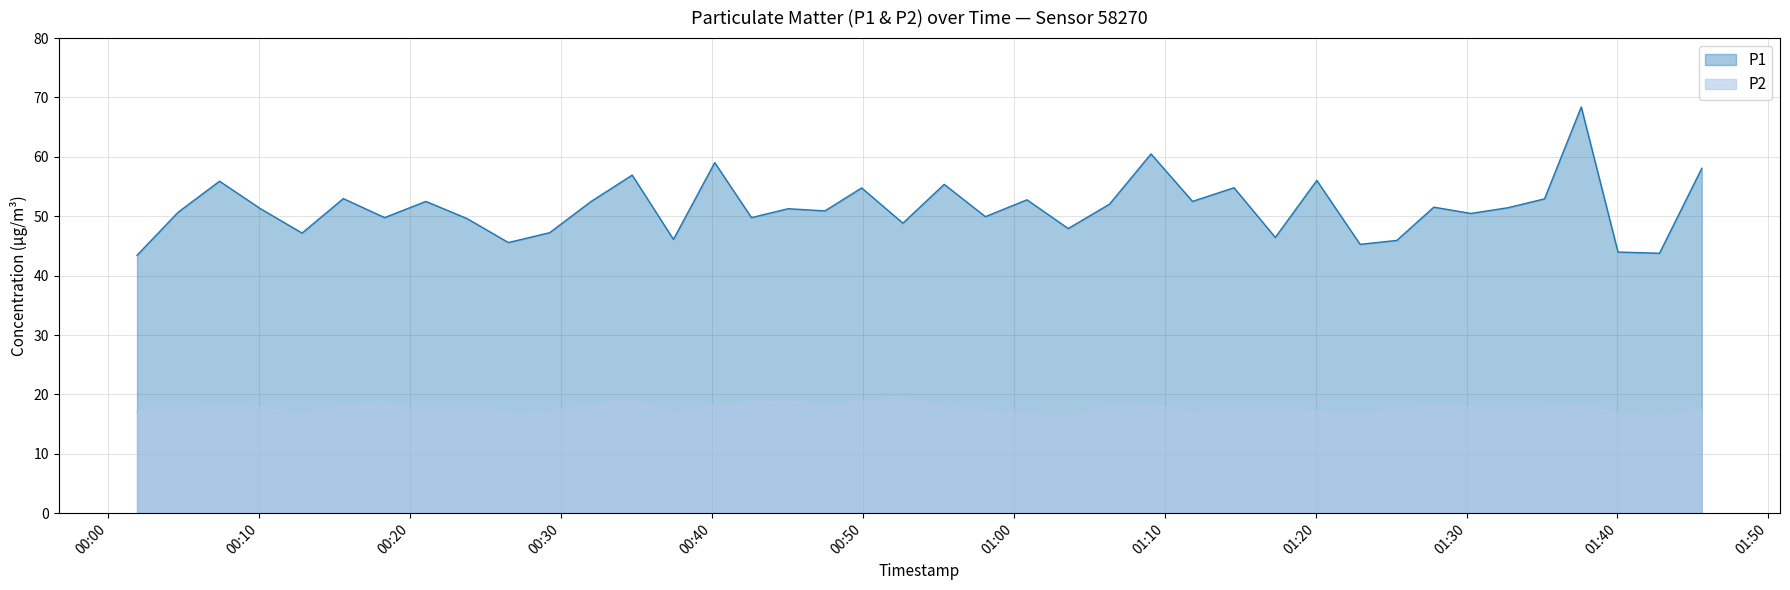

At which category is the sum across all series the highest?

2022-12-15T01:37:36